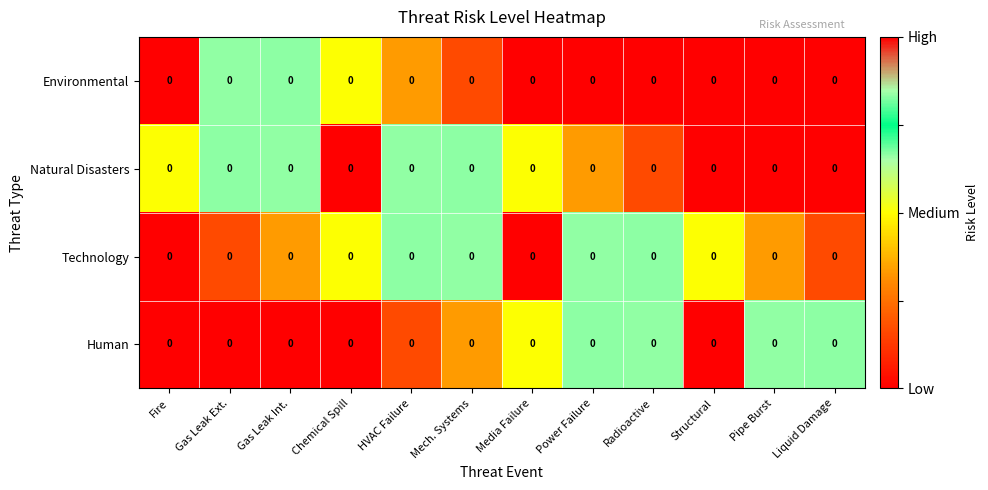

What is the spread (max minus min) of values at Structural?

1.0